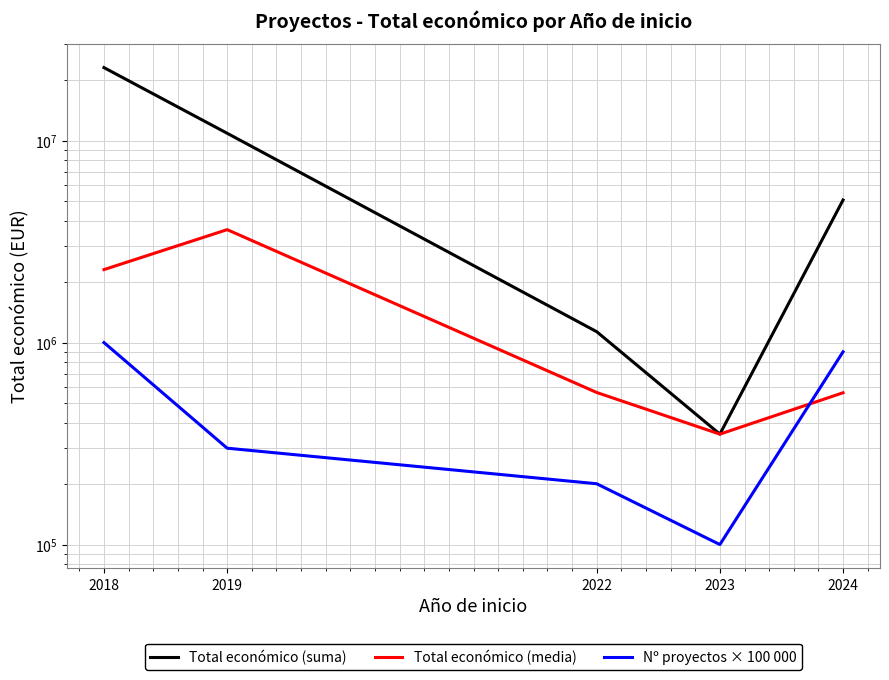

Which has a higher value, 2019 or 2024?

2019